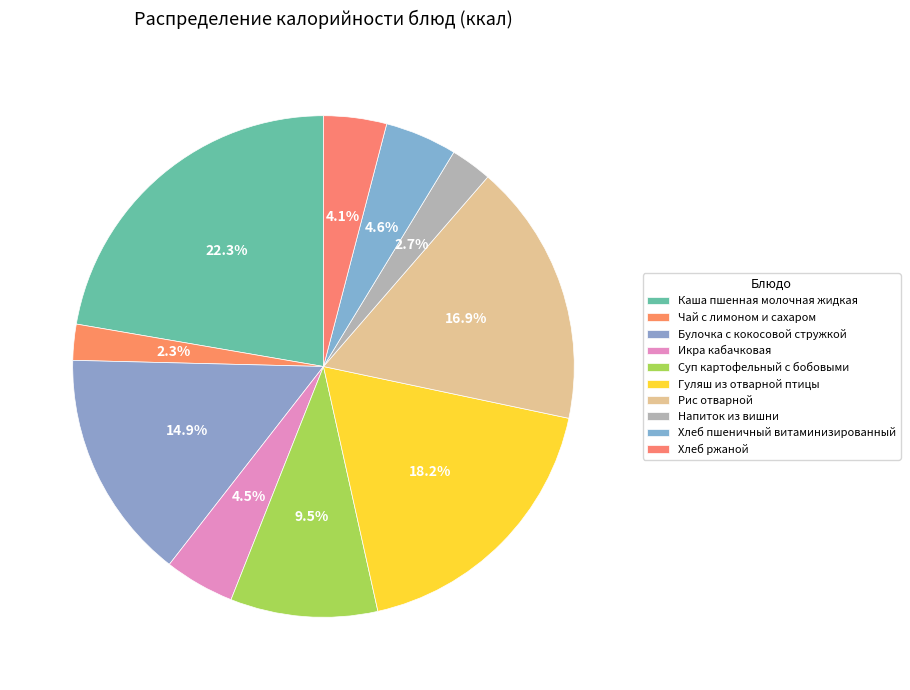

Does any single category account for the majority?

No